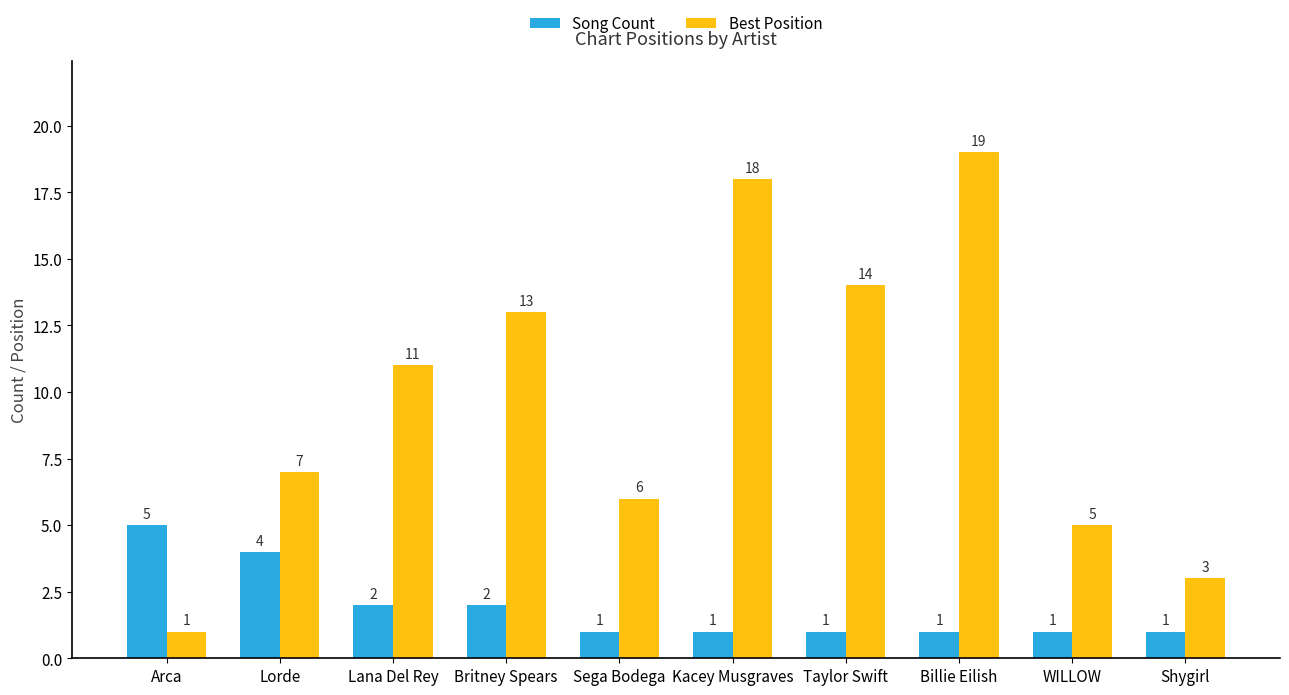

Reading right to left, list all the values displayed in this chart.

Song Count: 1	1	1	1	1	1	2	2	4	5
Best Position: 3	5	19	14	18	6	13	11	7	1